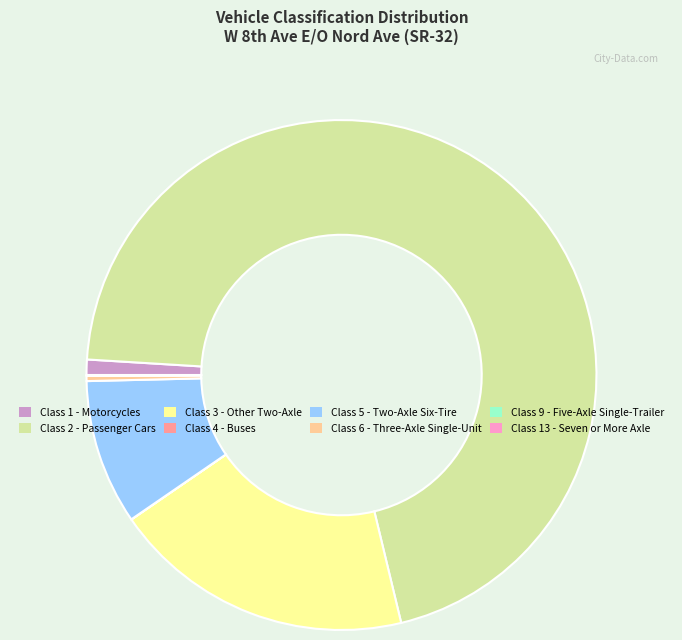

What is the majority slice?

Class 2 - Passenger Cars